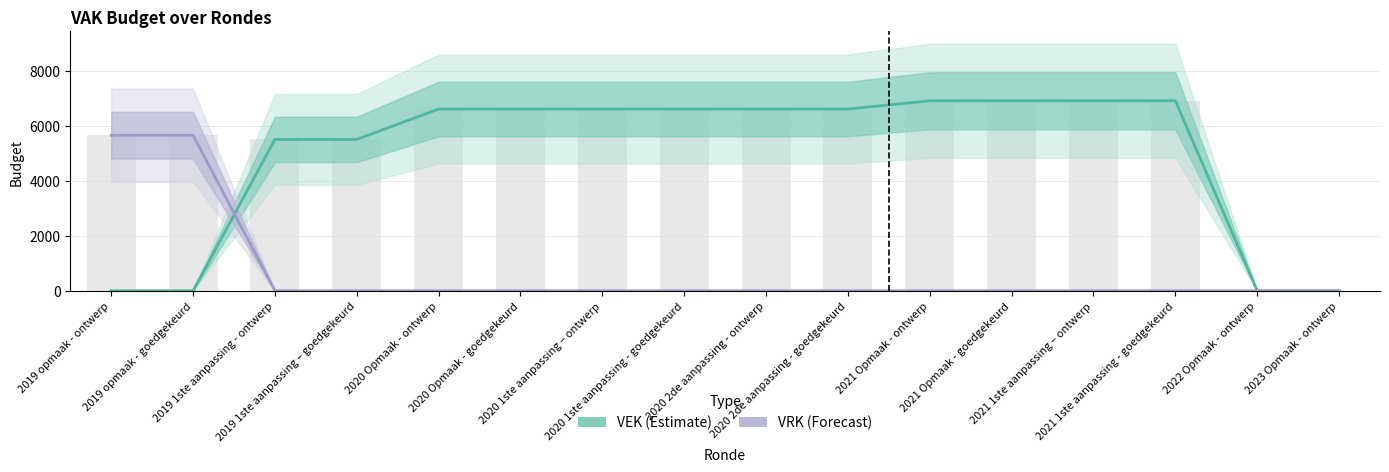

What position from the right is 2020 Opmaak - ontwerp?

12